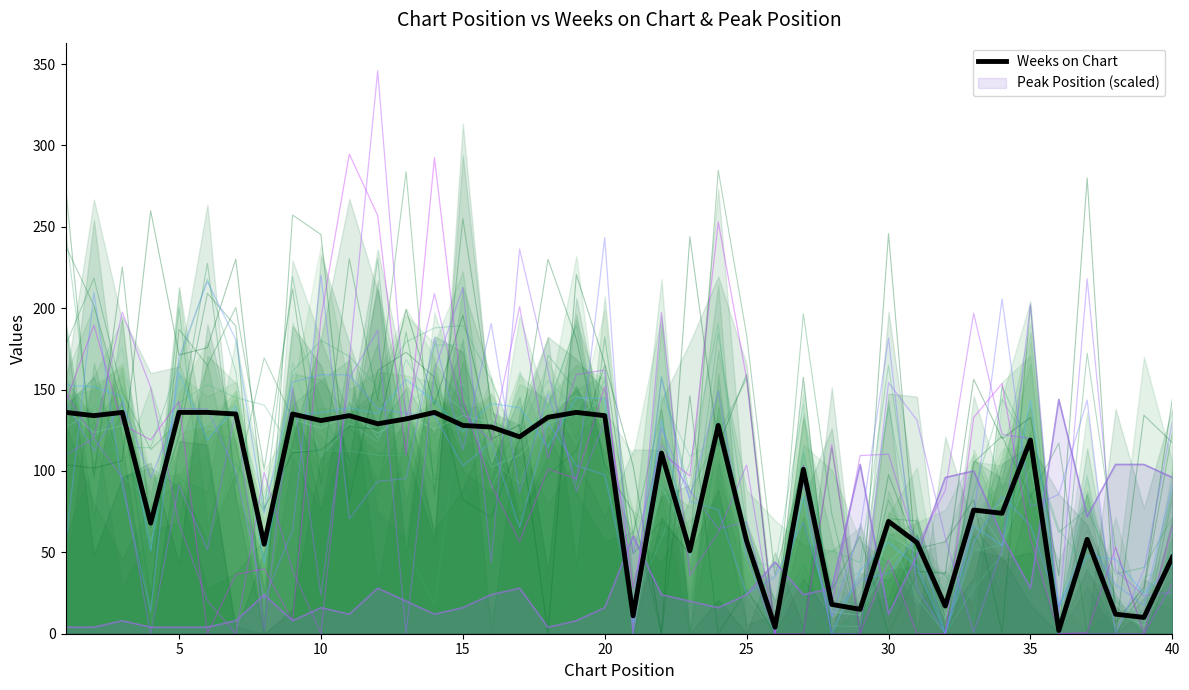

How many intersections are there between Weeks on Chart and Peak Position (scaled)?

9